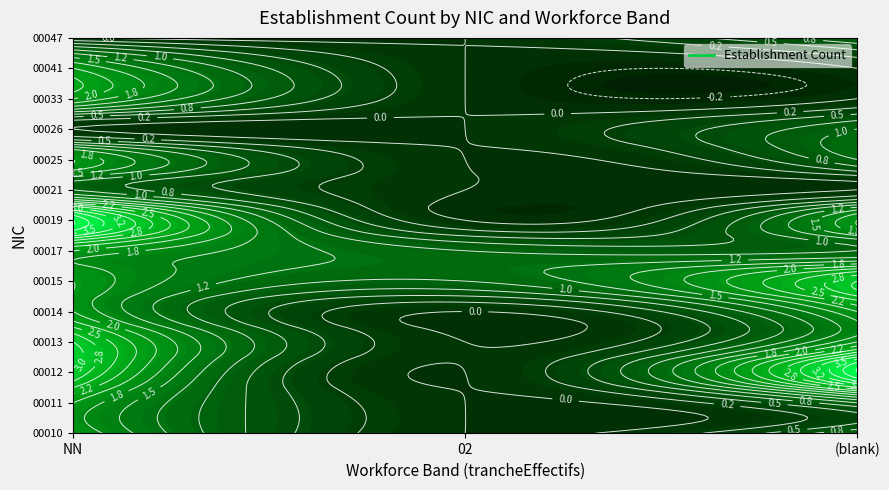

At how many categories does at least one series exceed 0?

3